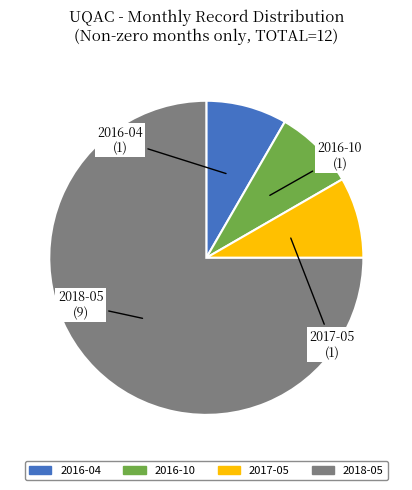

The 2016-10 slice represents 8% of the pie. True or false?

True